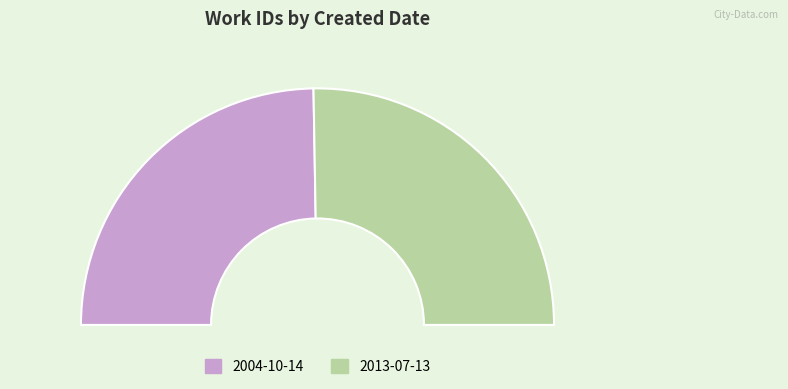

How many segments does this pie chart have?

2